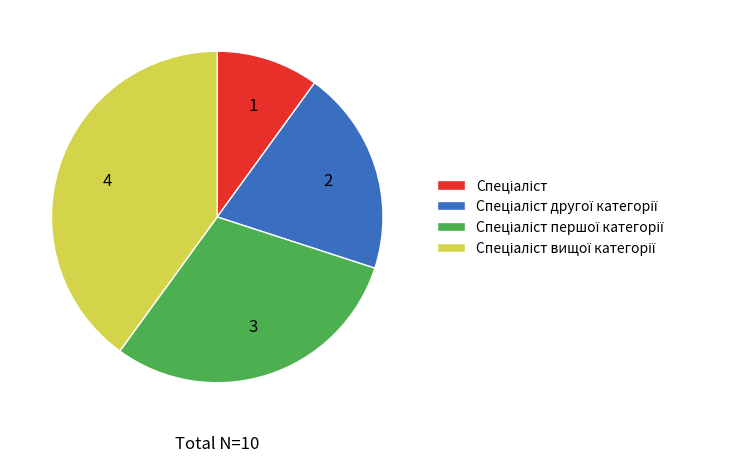

Does any single category account for the majority?

No